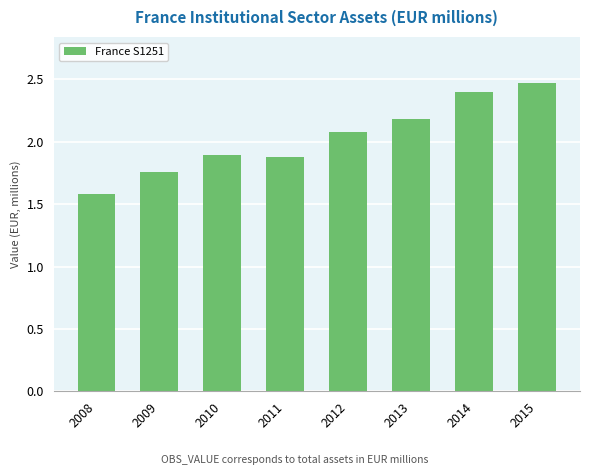

What is the difference between the maximum and minimum values?

0.9